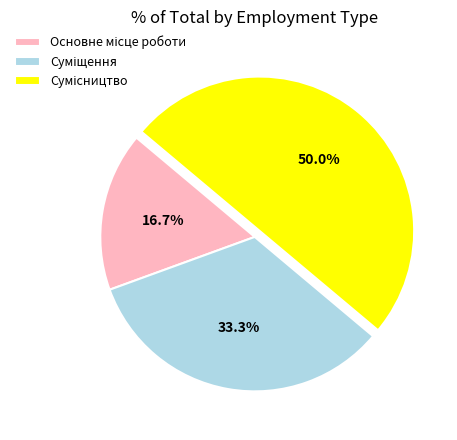

Count the number of slices in the pie.

3